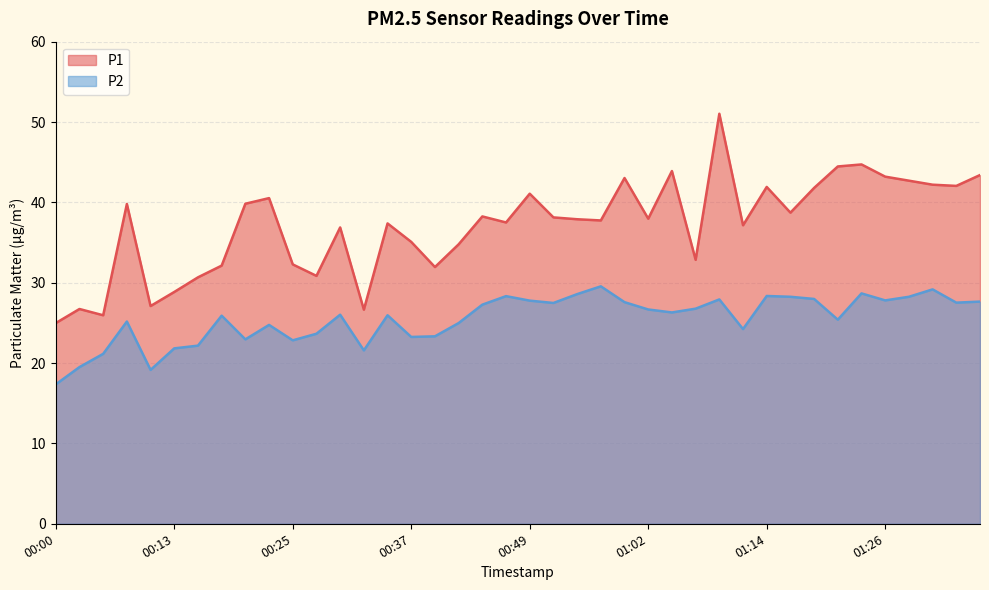

Which series changed the most between 00:27 and 01:26?

P1